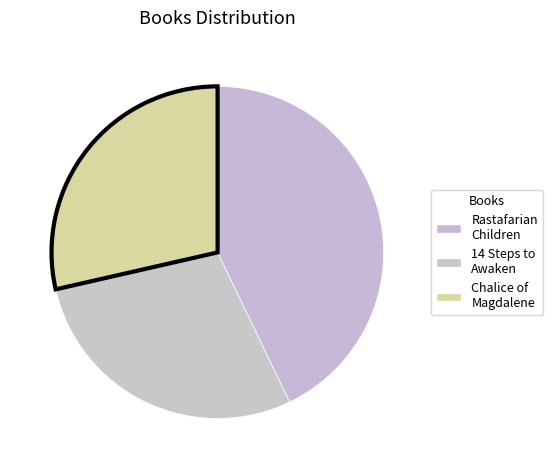

How many segments does this pie chart have?

3